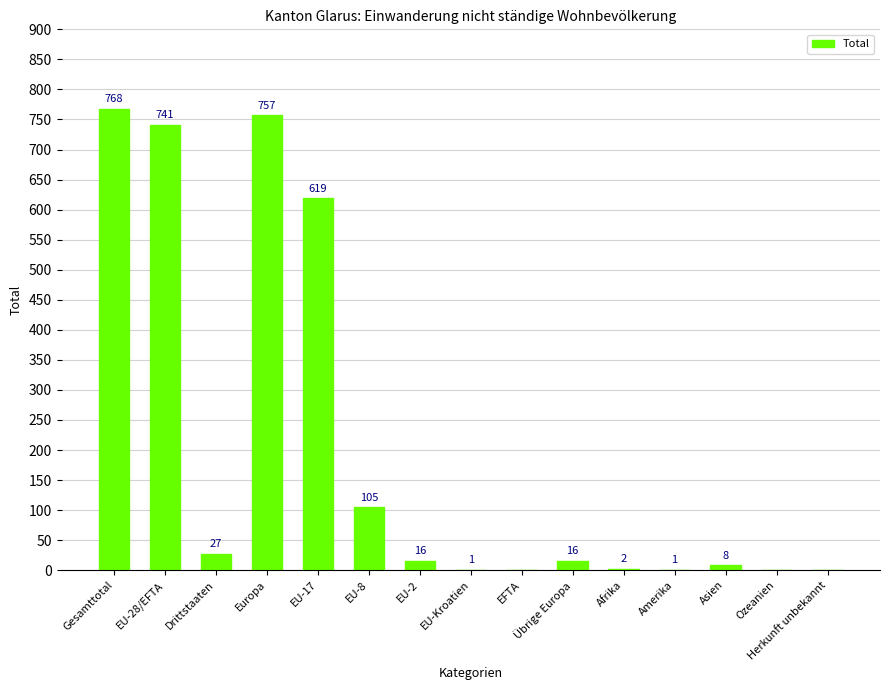

At which category does the chart reach its peak across all series?

Gesamttotal